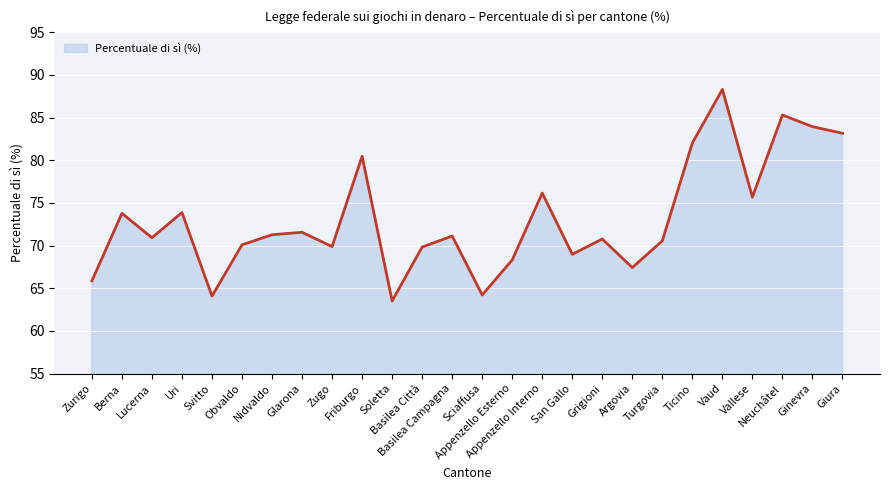

What is the approximate value at Nidvaldo?

71.3